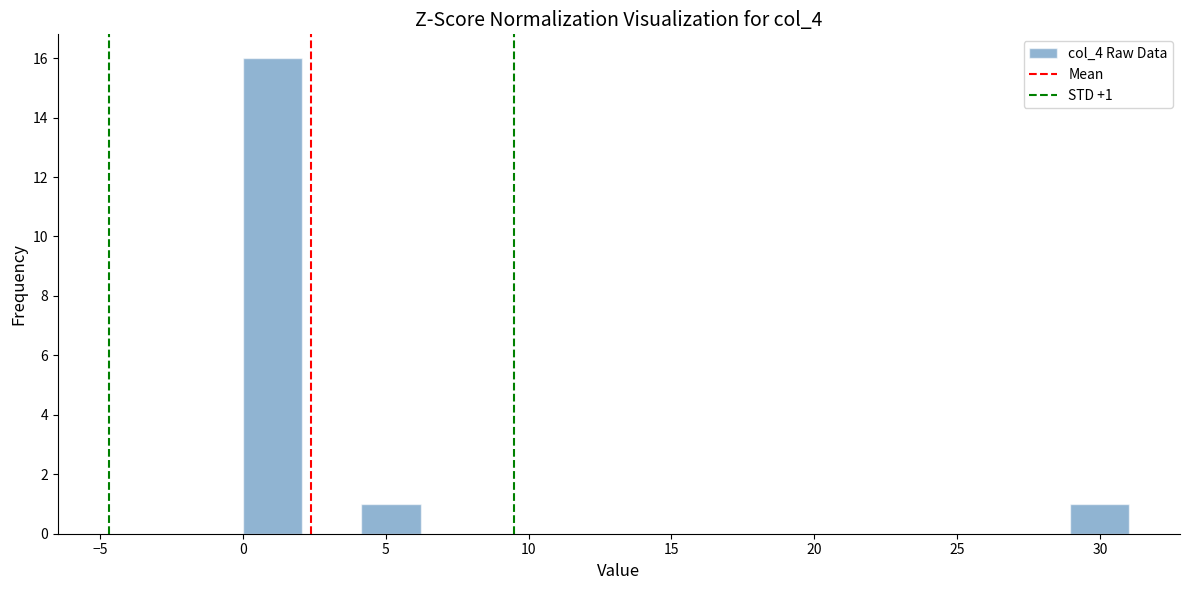

Over which range of the x-axis is the bar tallest?

0.0 to 2.0